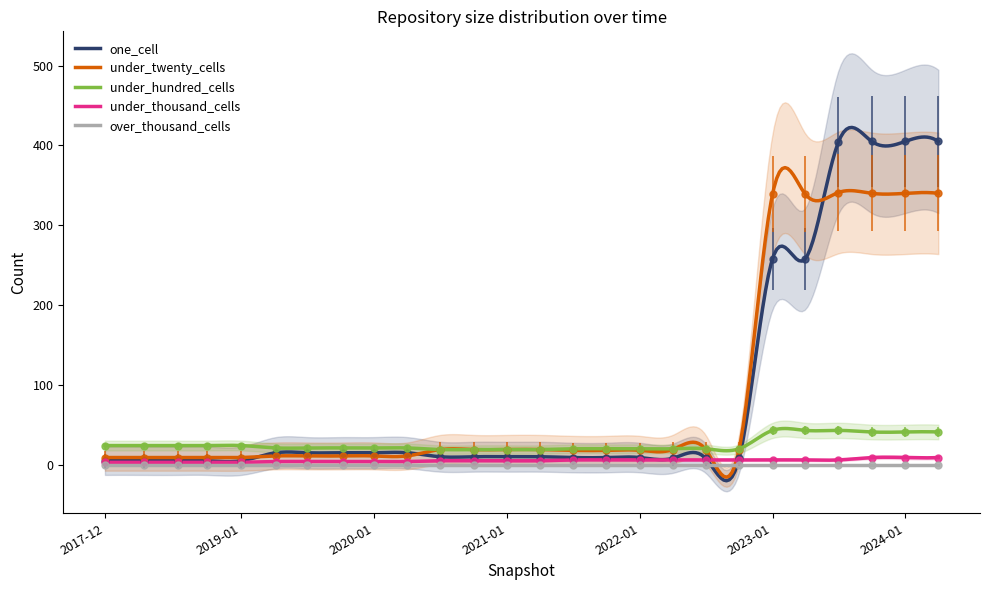

Which series has the widest spread of values?

one_cell